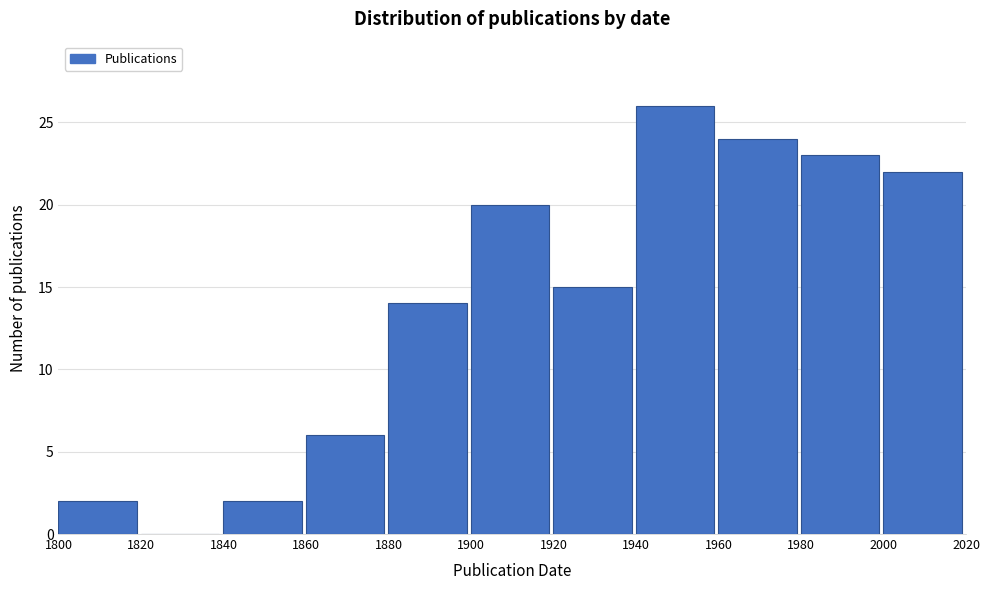

Reading left to right, transcribe this chart: for each bar, give the range it covers on the x-axis and its height. The values are not printed on the chart, so give them approximately, as read against the axis.

1800 to 1820: 2
1820 to 1840: 0
1840 to 1860: 2
1860 to 1880: 6
1880 to 1900: 14
1900 to 1920: 20
1920 to 1940: 15
1940 to 1960: 26
1960 to 1980: 24
1980 to 2000: 23
2000 to 2020: 22